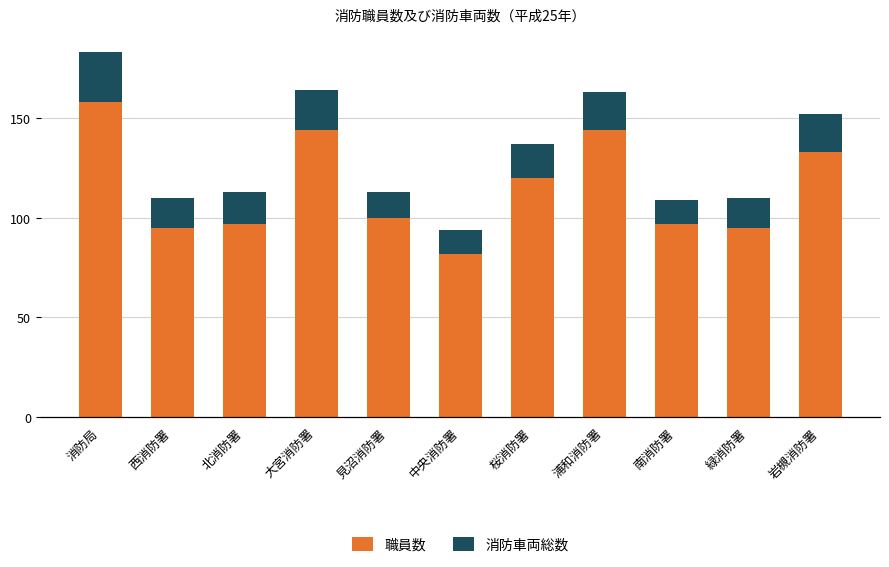

Between 西消防署 and 北消防署, which is larger?

北消防署